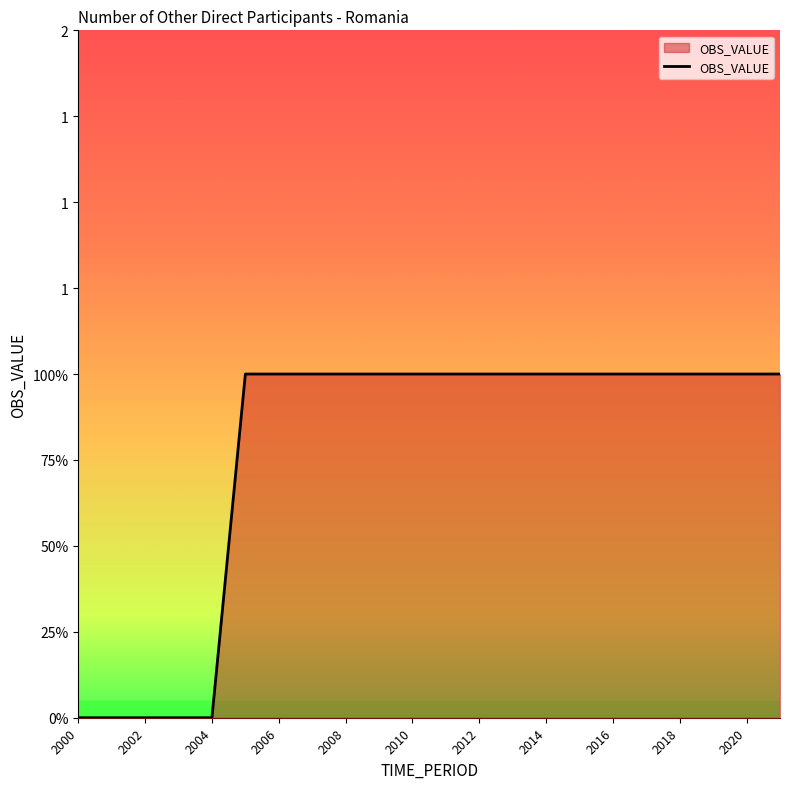

True or false: the data has more than 1 interior local peaks.

False